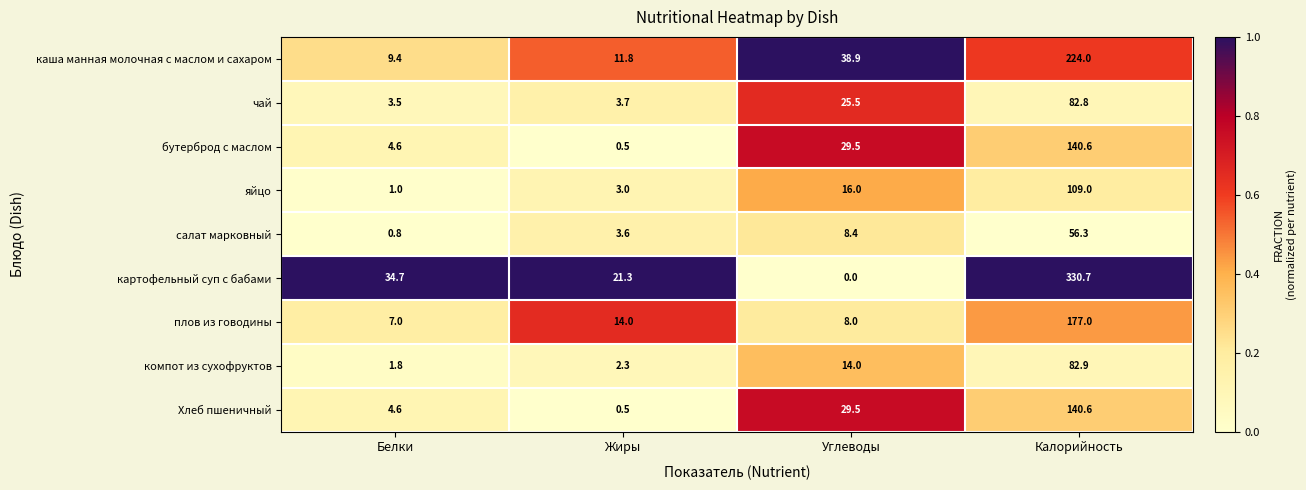

True or false: картофельный суп с бабами has a value of 21.3 at Жиры.

True